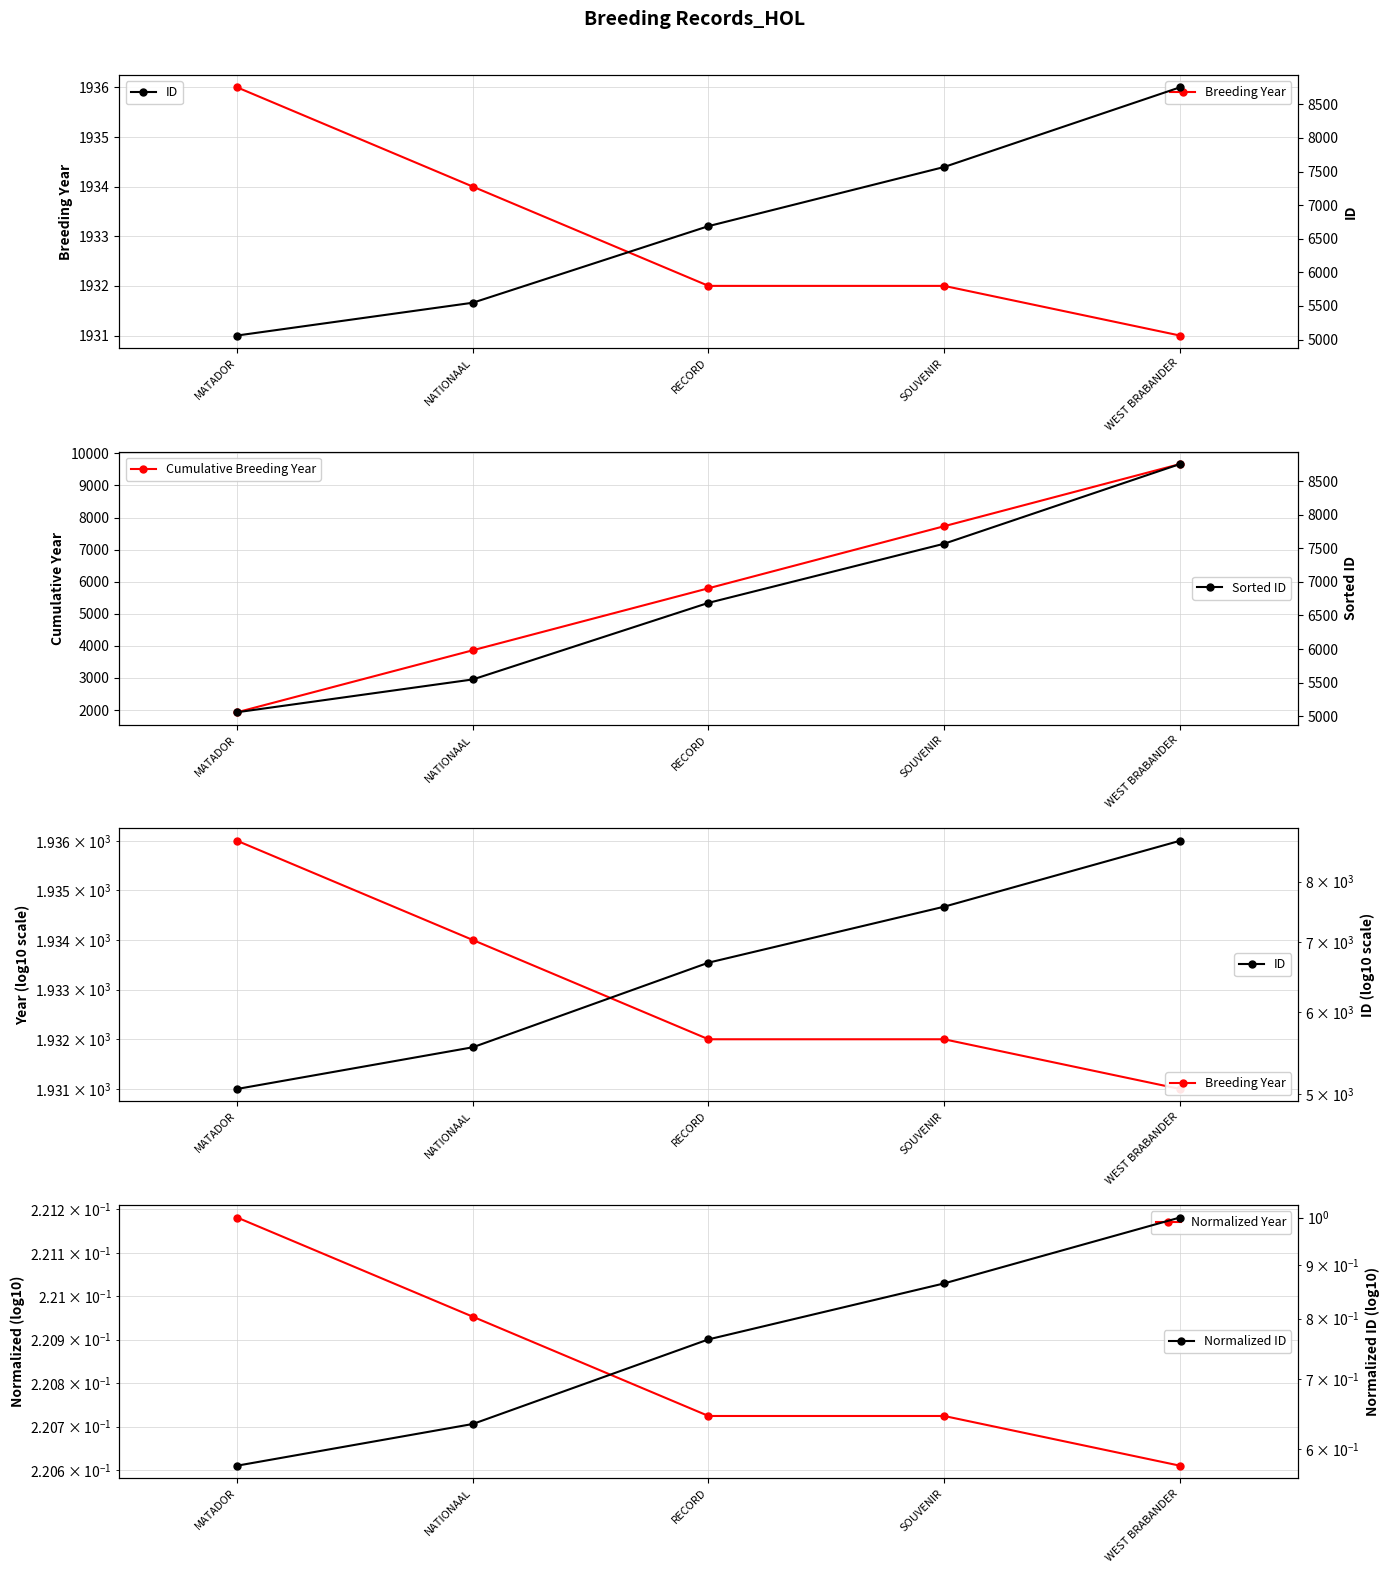

Reading right to left, extract all data points from this chart.

Breeding Year: WEST BRABANDER=1931.0	SOUVENIR=1932.0	RECORD=1932.0	NATIONAAL=1934.0	MATADOR=1936.0
Cumulative Breeding Year: WEST BRABANDER=9665.0	SOUVENIR=7729.0	RECORD=5795.0	NATIONAAL=3863.0	MATADOR=1931.0
Normalized Year: WEST BRABANDER=0.2	SOUVENIR=0.2	RECORD=0.2	NATIONAAL=0.2	MATADOR=0.2
ID: WEST BRABANDER=8753.0	SOUVENIR=7568.0	RECORD=6688.0	NATIONAAL=5548.0	MATADOR=5060.0
Sorted ID: WEST BRABANDER=8753.0	SOUVENIR=7568.0	RECORD=6688.0	NATIONAAL=5548.0	MATADOR=5060.0
Normalized ID: WEST BRABANDER=1.0	SOUVENIR=0.9	RECORD=0.8	NATIONAAL=0.6	MATADOR=0.6